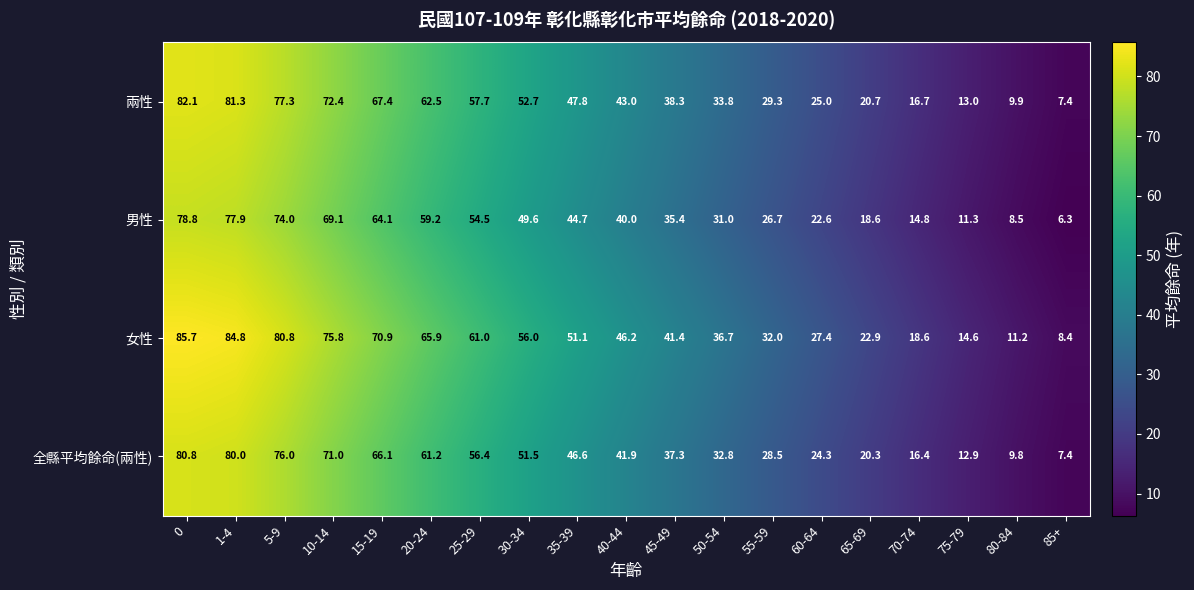

Which series changed the most between 0 and 5-9?

女性